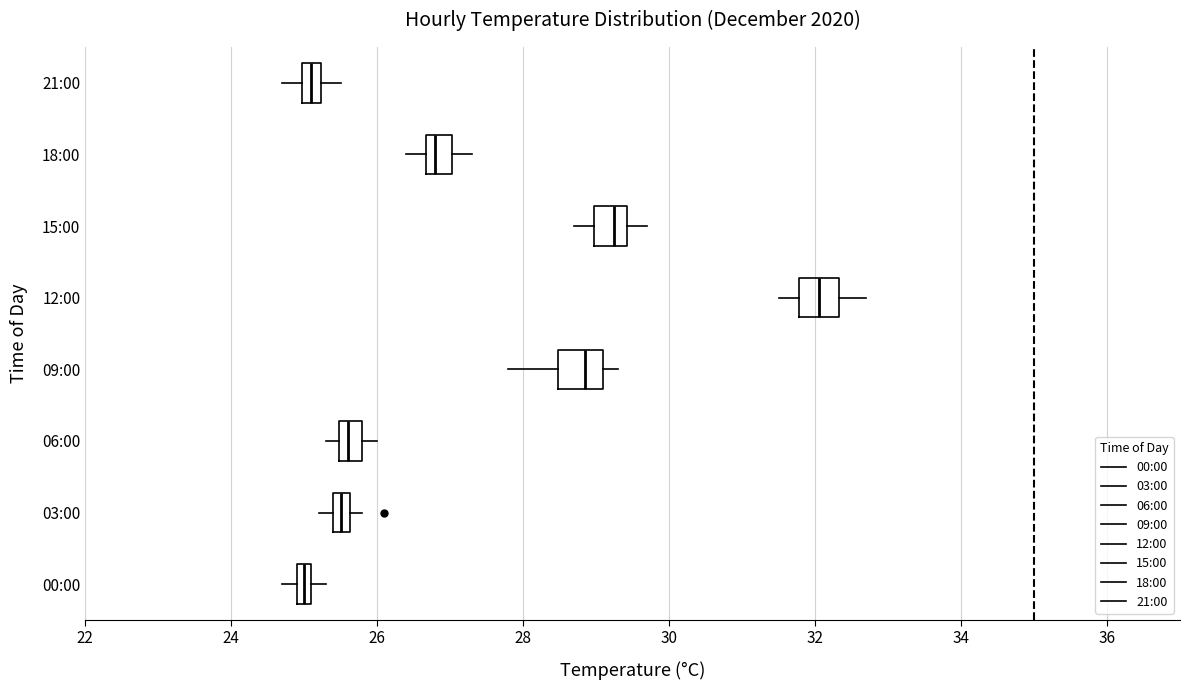

Where is the right edge of the box for 03:00 on the x-axis? The values are not printed on the chart, so give them approximately, as read against the axis.

25.6